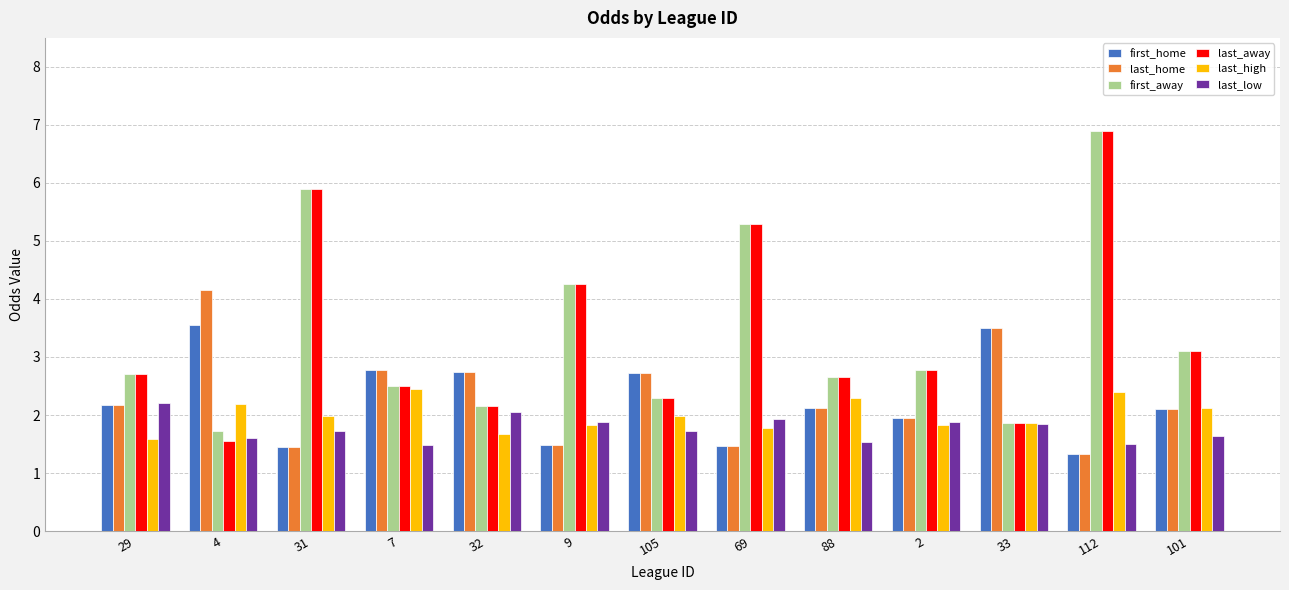

What is the highest value of the last_home series?

4.2